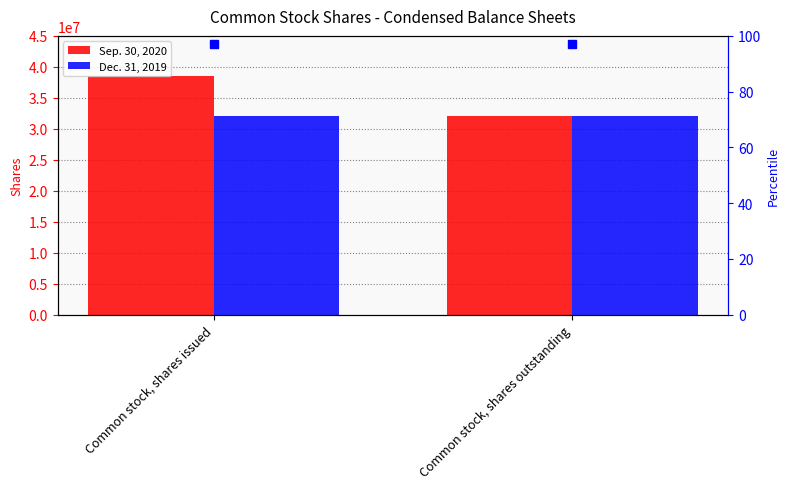

What is the value of the Dec. 31, 2019 bar at the 2nd from the left?

32050906